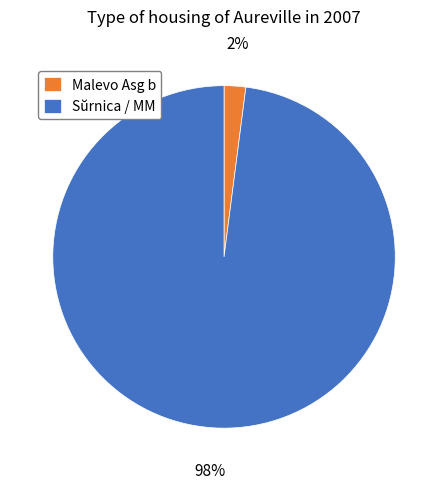

Between Sŭrnica / MM and Malevo Asg b, which is larger?

Sŭrnica / MM